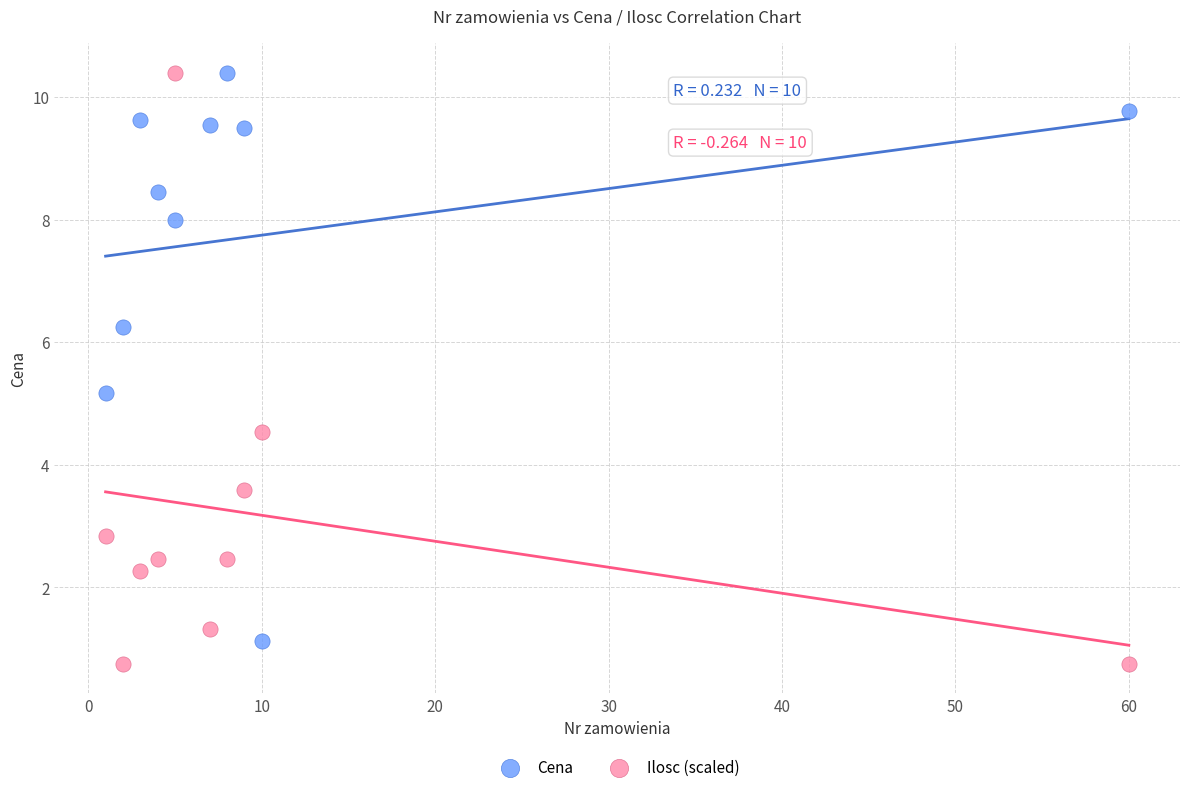

Across all data points, what is the range of X values (max minus min)?

59.0